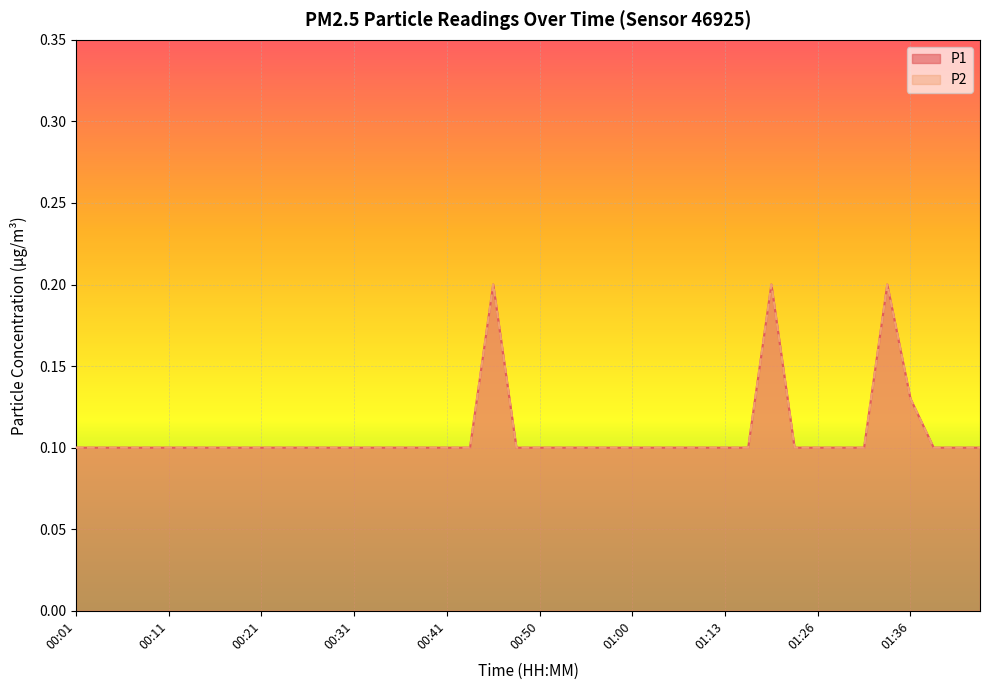

Rank the series by their maximum value, from lowest to highest.

P1, P2